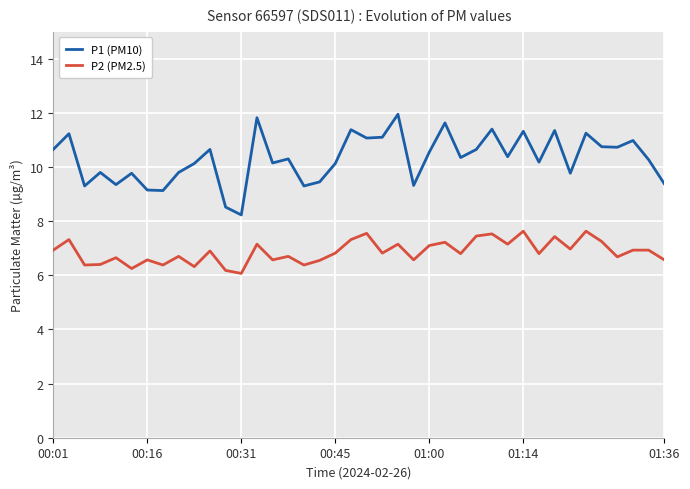

At how many categories does at least one series exceed 7?

40